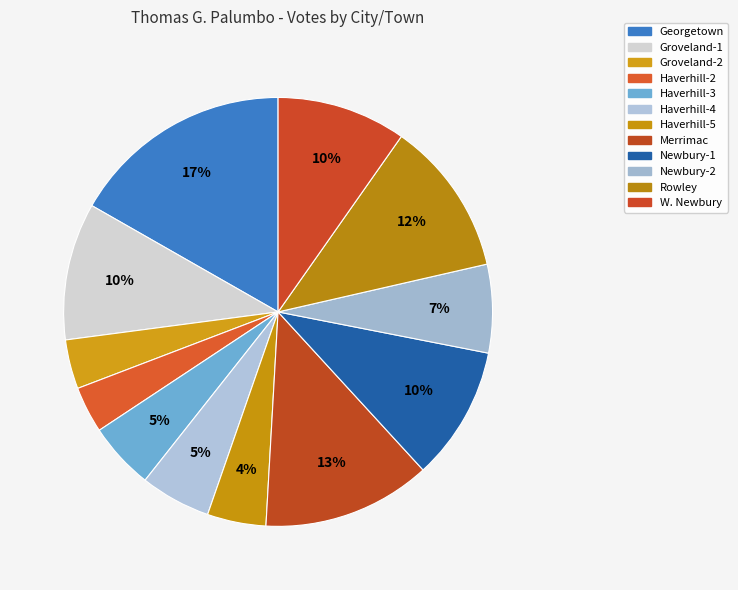

Which slice is the largest?

Georgetown